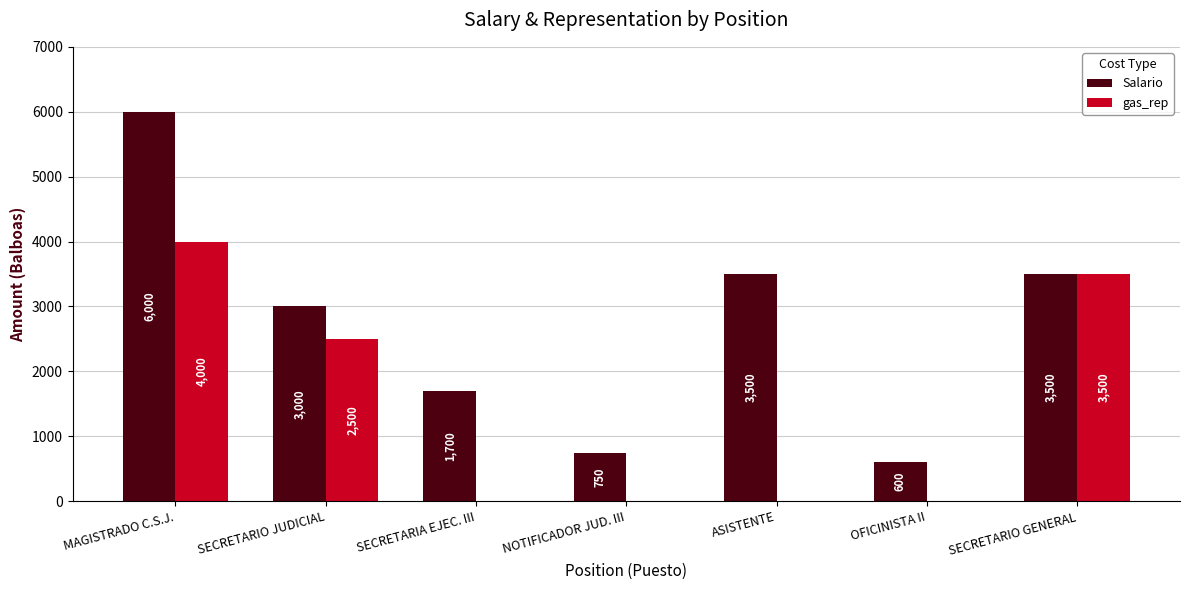

Which series has the largest total across all categories?

Salario